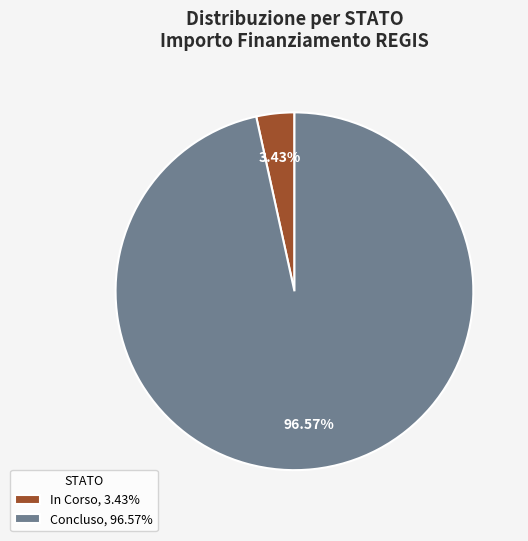

Rank the categories by value from lowest to highest.

In Corso, 3.43%, Concluso, 96.57%